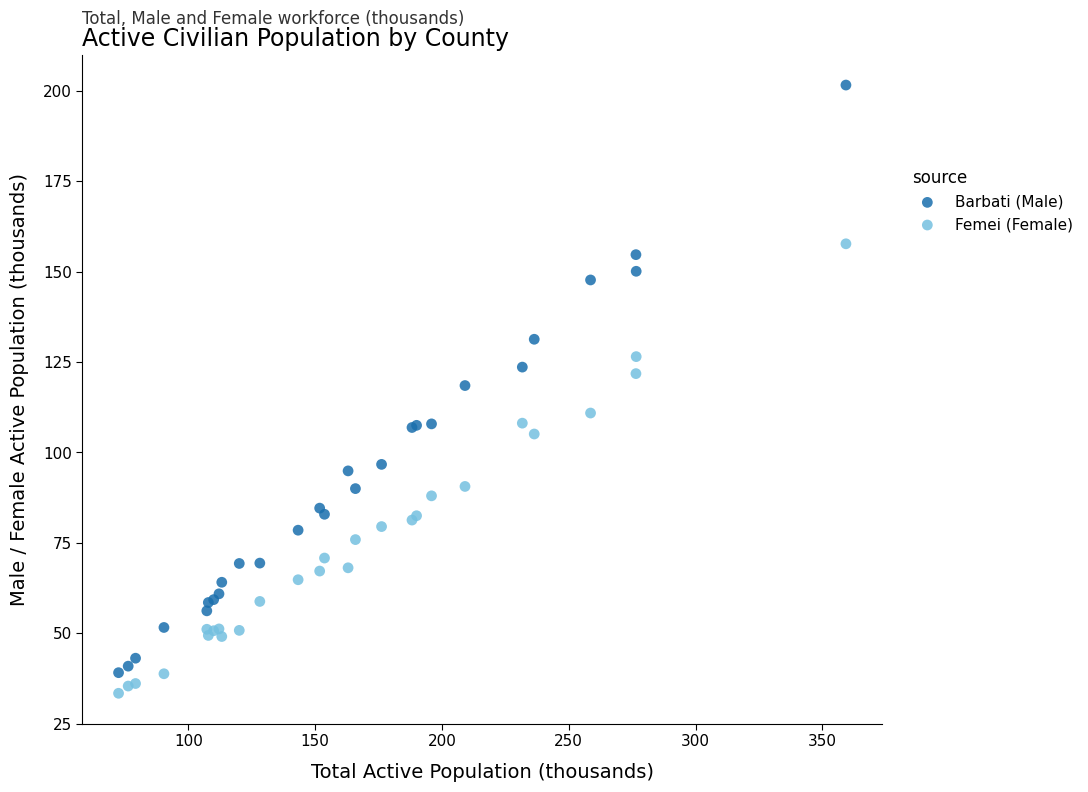

Which series has the widest spread of Y values?

Barbati (Male)